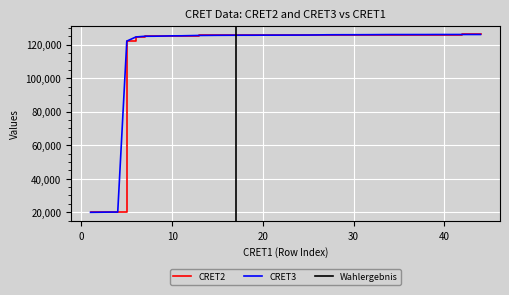

What is the minimum value for CRET3?

19961